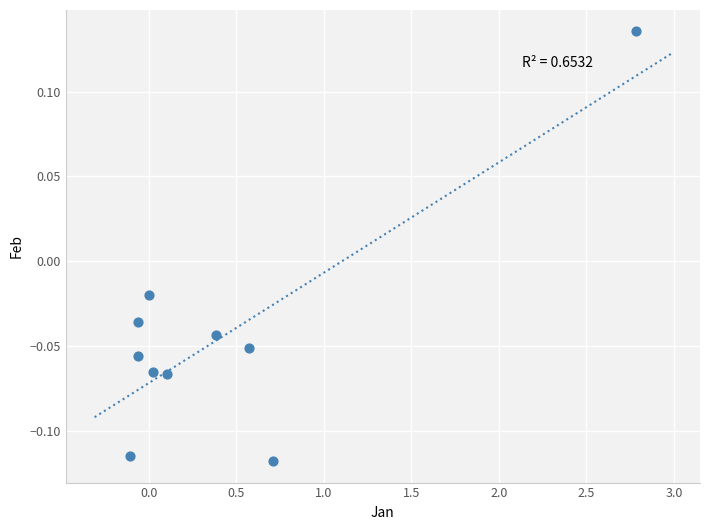

What is the range of Y values (max minus min)?

0.3